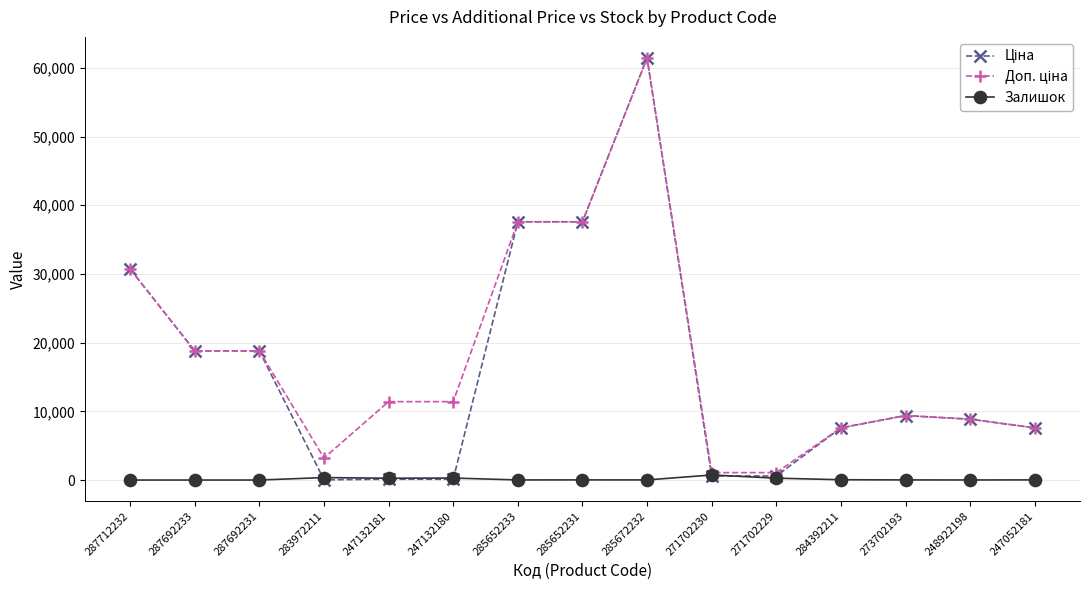

What is the maximum value shown in the chart?

61434.3